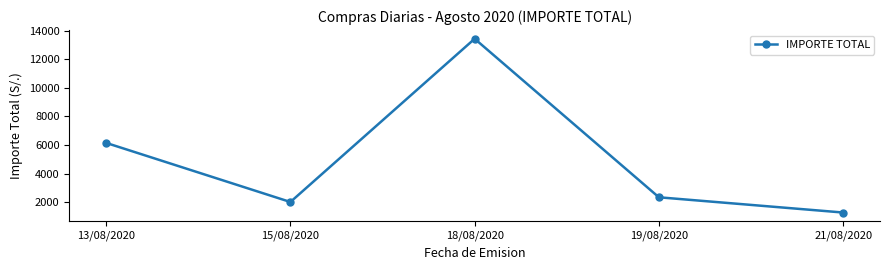

Does the chart have visible grid lines?

No